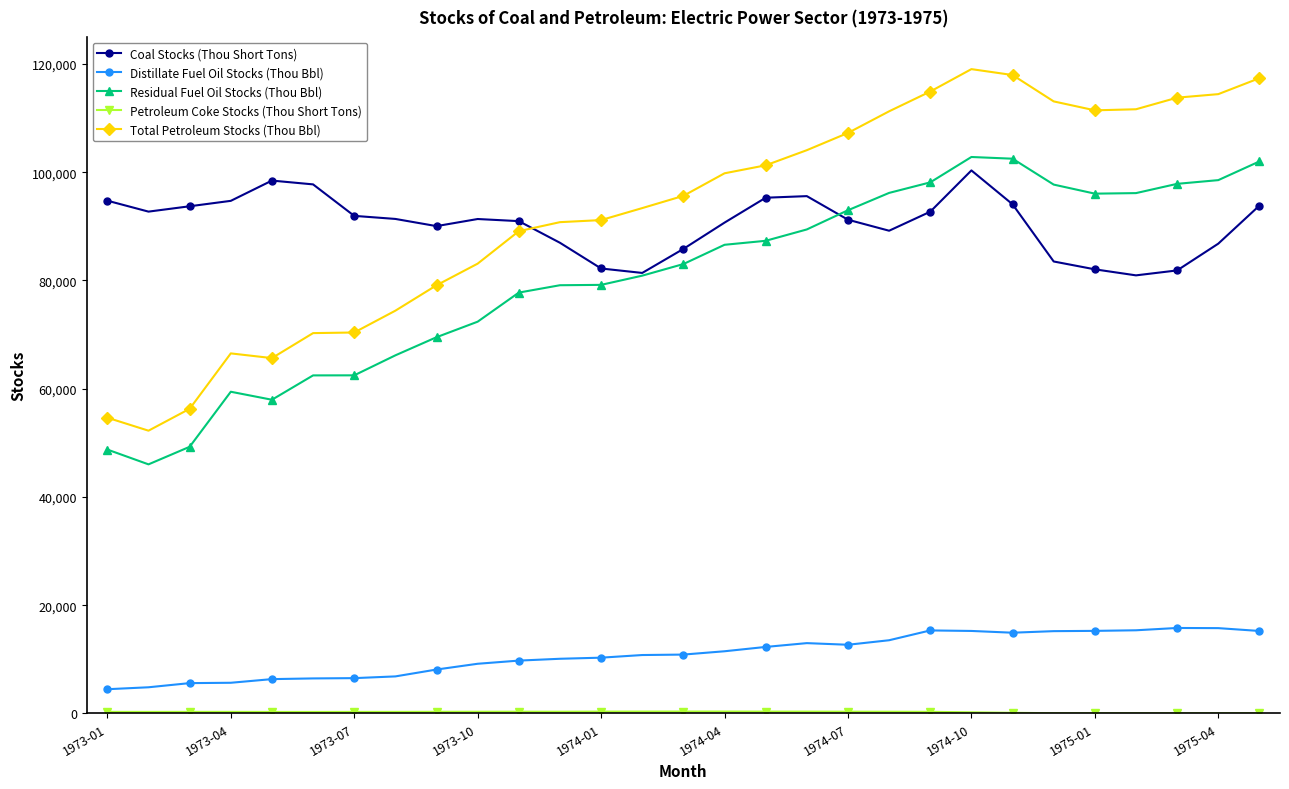

What is the minimum value for Residual Fuel Oil Stocks (Thou Bbl)?

46020.4